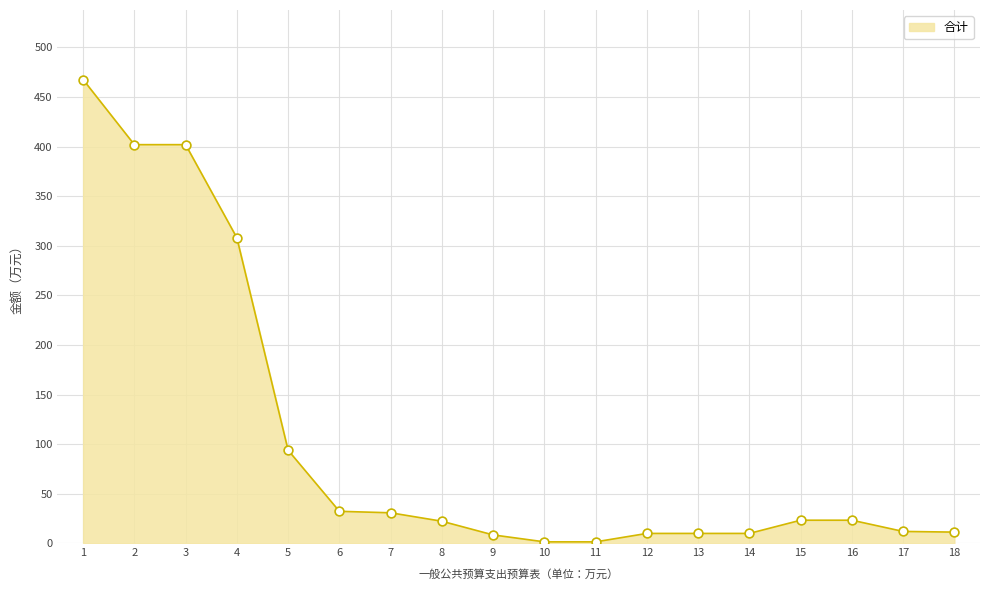

What is the change in value from 2 to 15?

-378.5